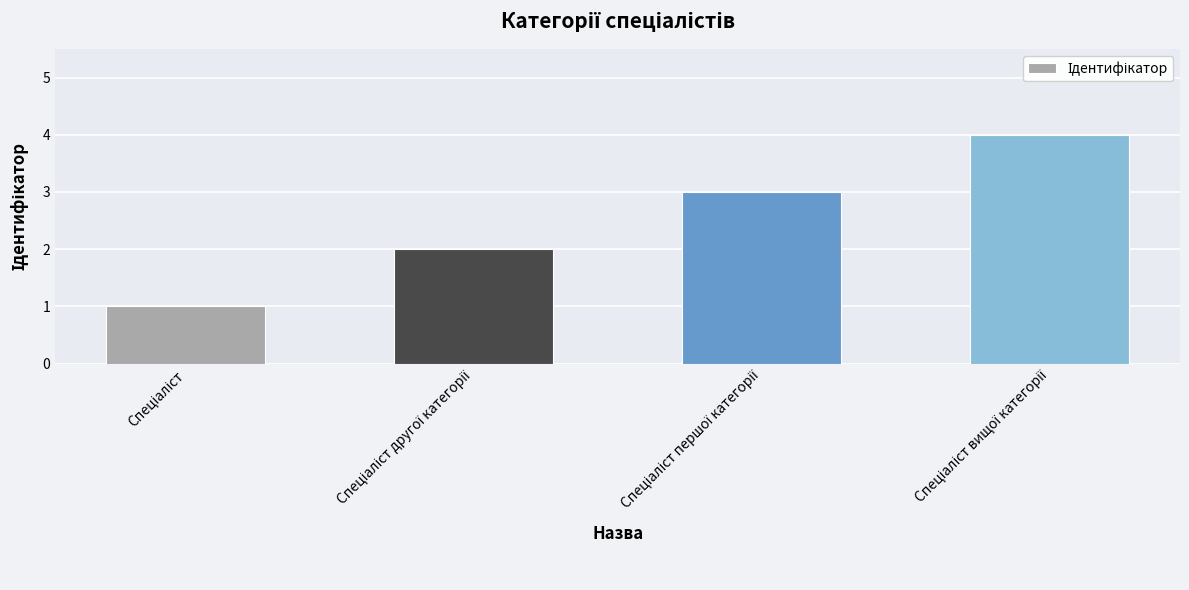

What is the sum of all values?

10